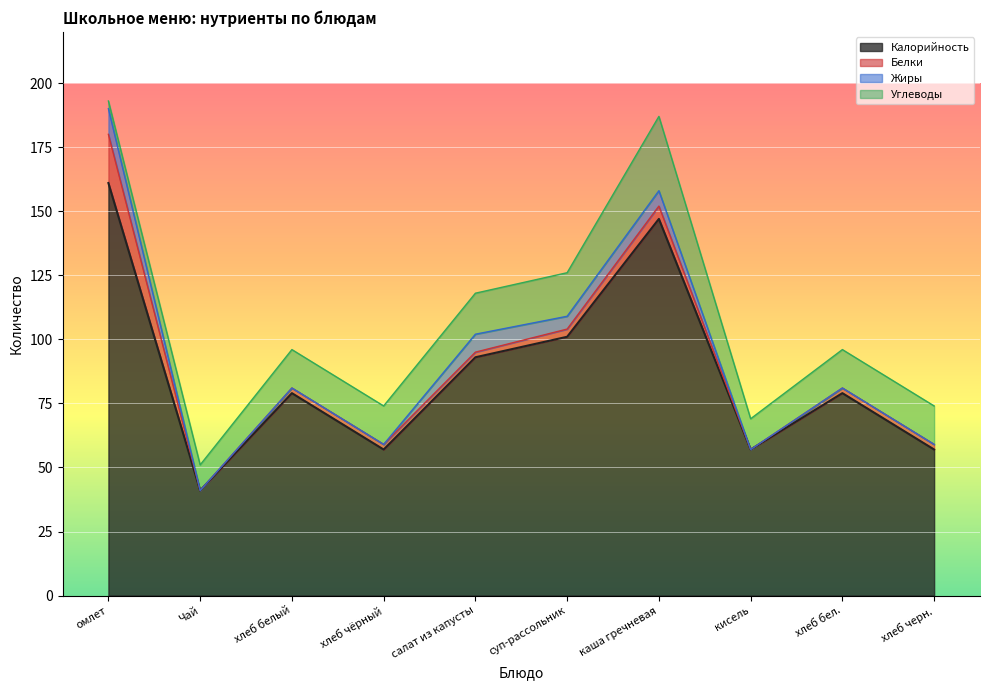

What is the value of the Калорийность point at the 5th from the left?

93